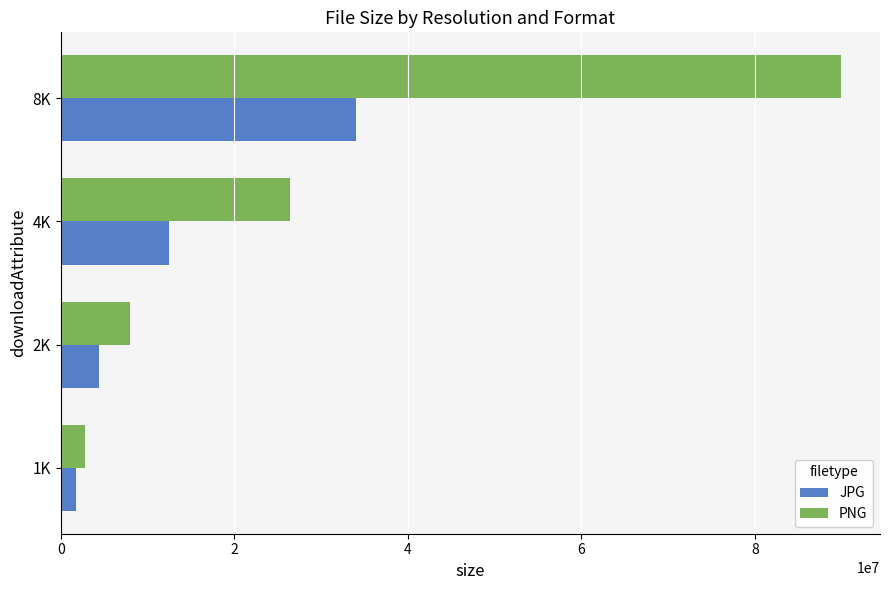

What is the lowest value of the PNG series?

2763049